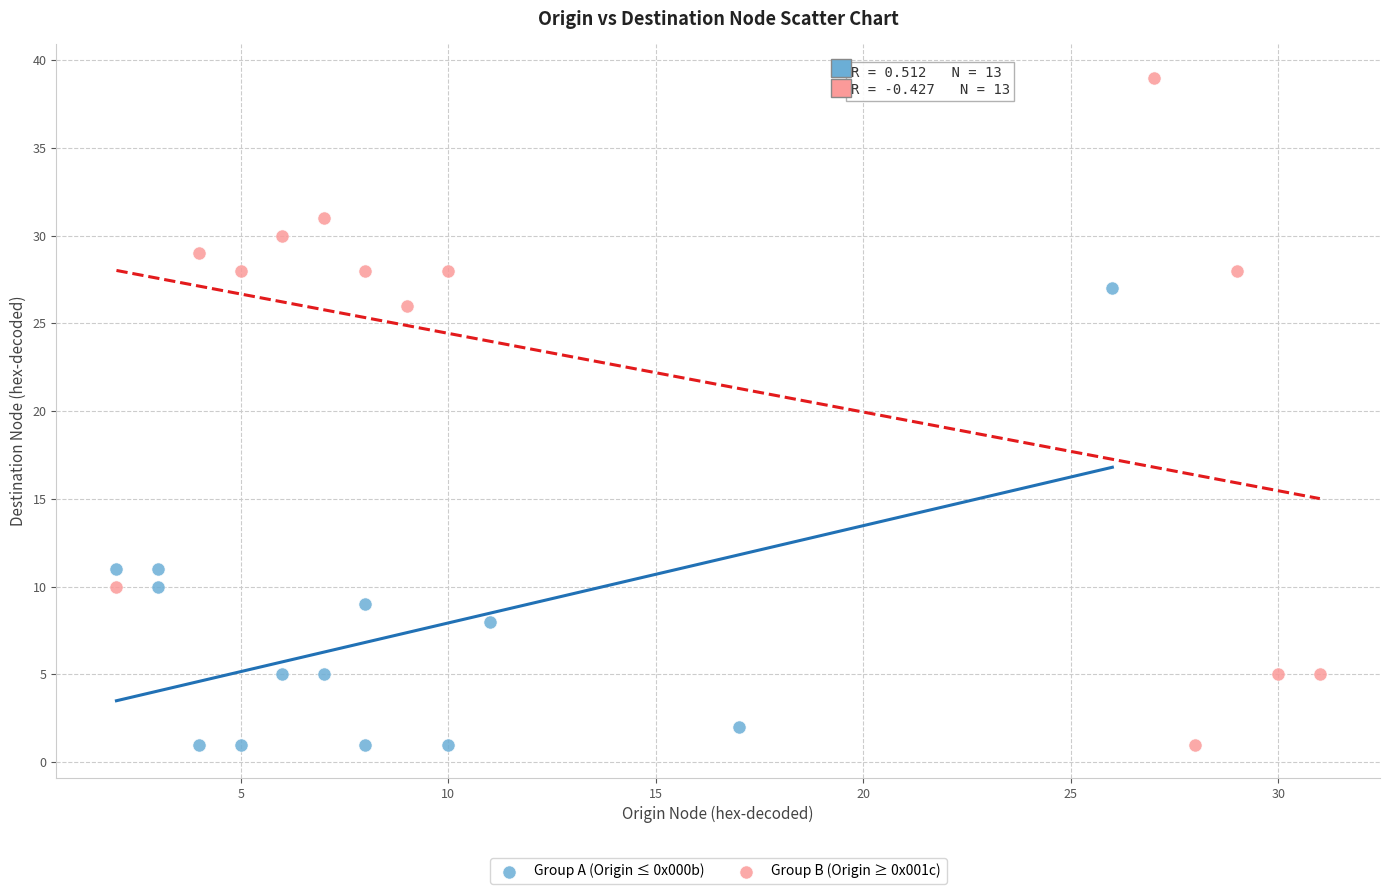

Which series has the widest spread of Y values?

Group B (Origin ≥ 0x001c)